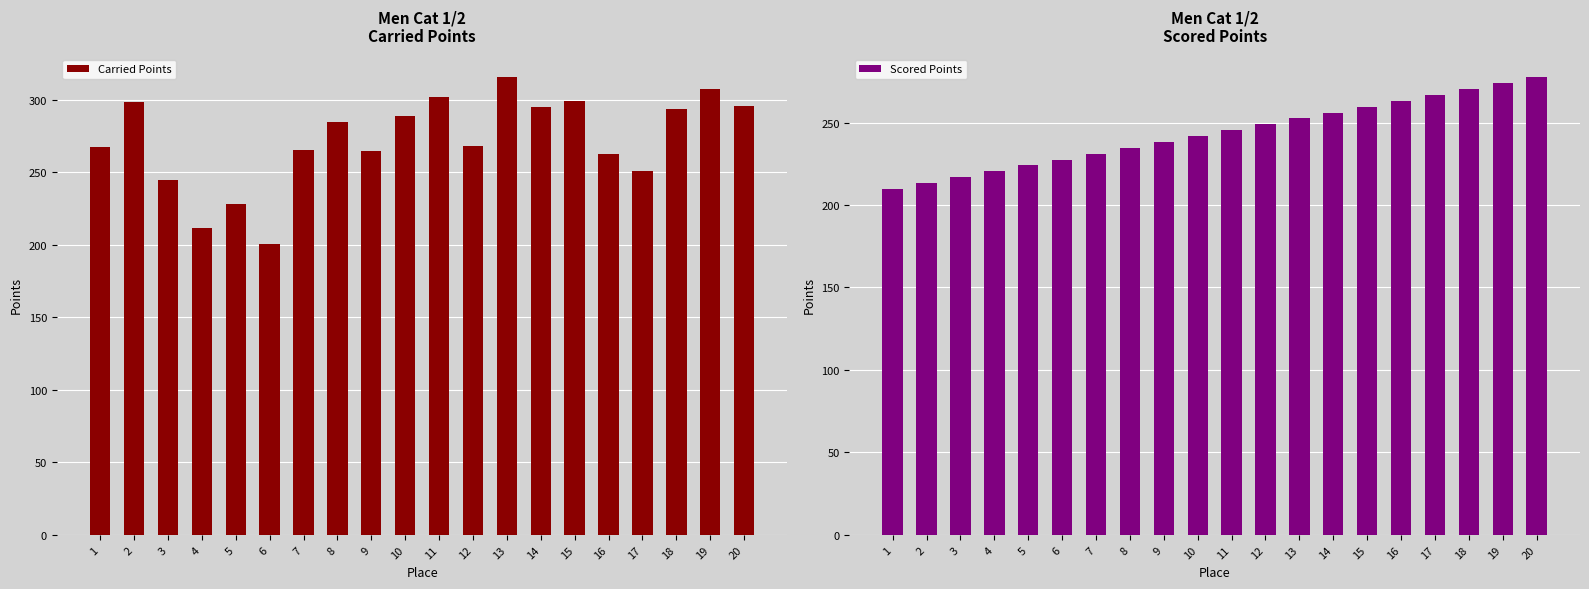

What is the value of the Carried Points bar at the 12th from the left?

268.1